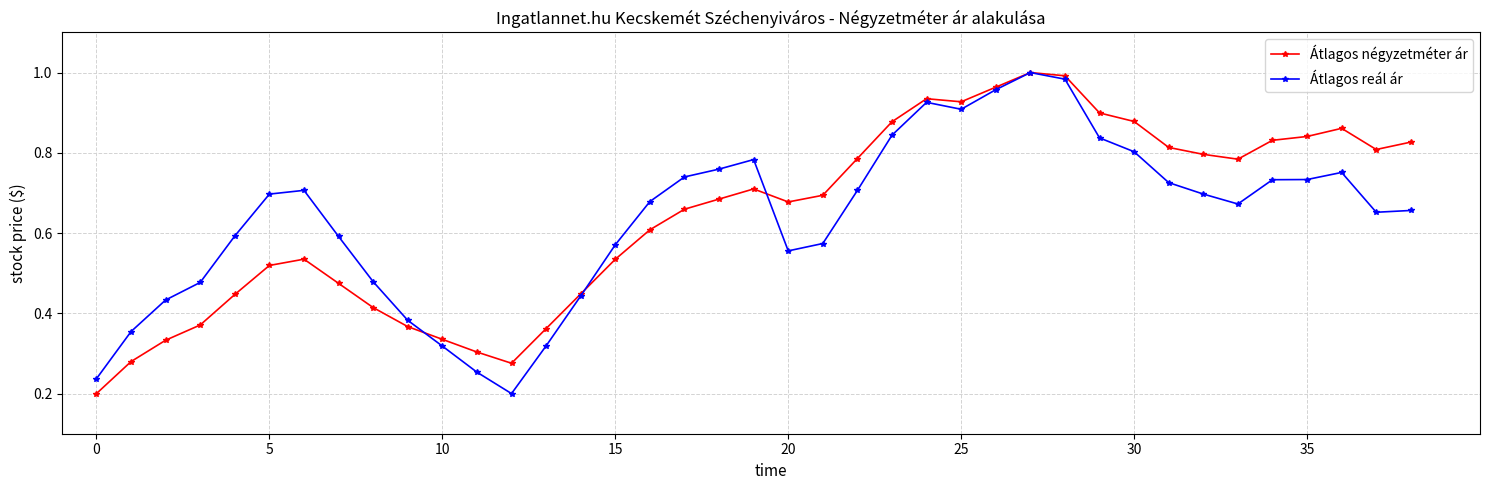

At how many categories does at least one series exceed 0?

39